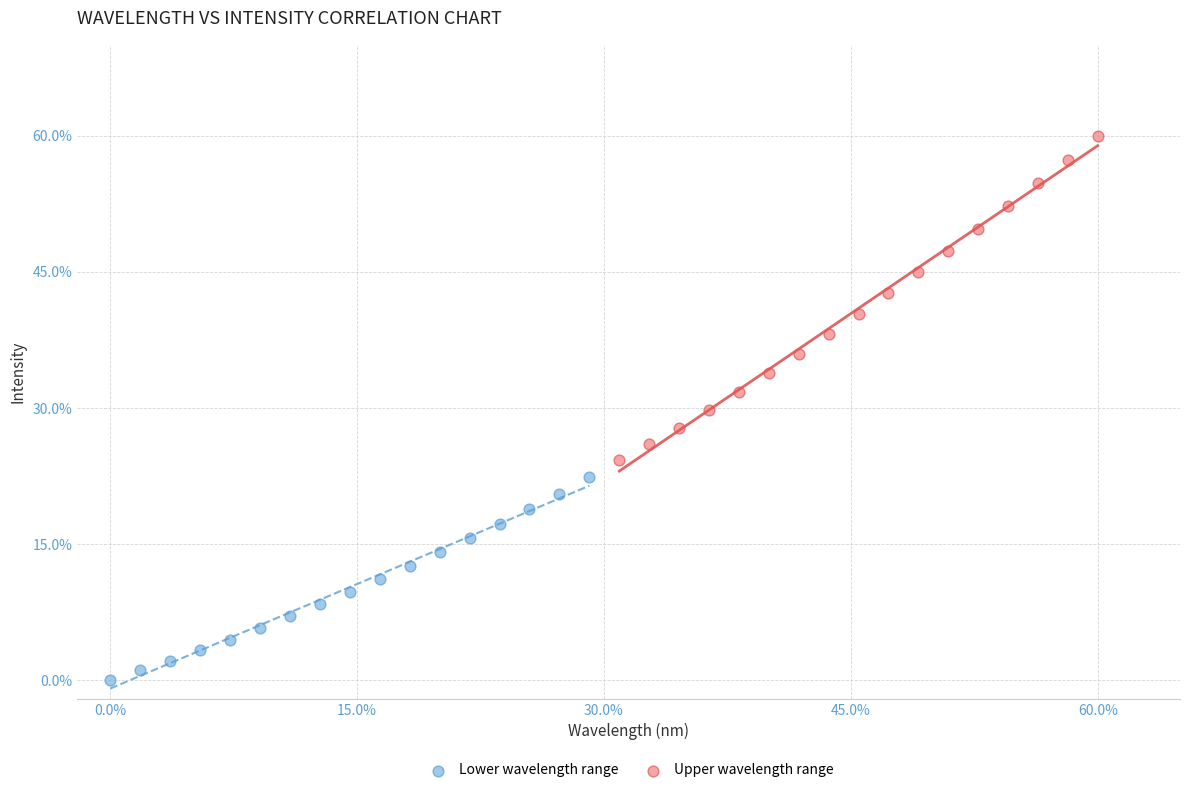

Which series reaches the minimum Y coordinate?

Lower wavelength range